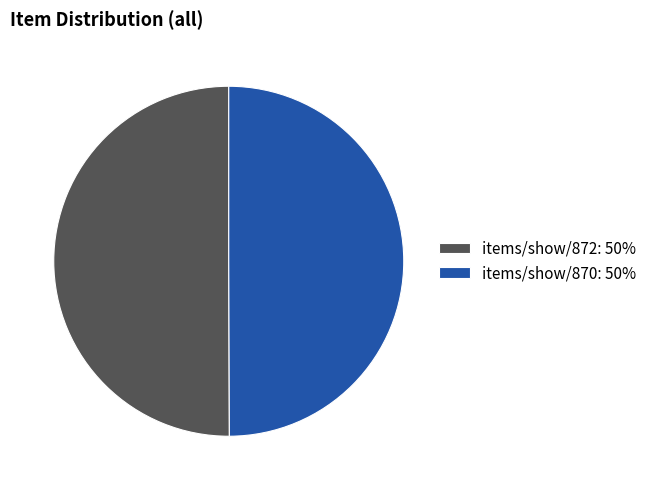

The items/show/870 slice represents 36% of the pie. True or false?

False